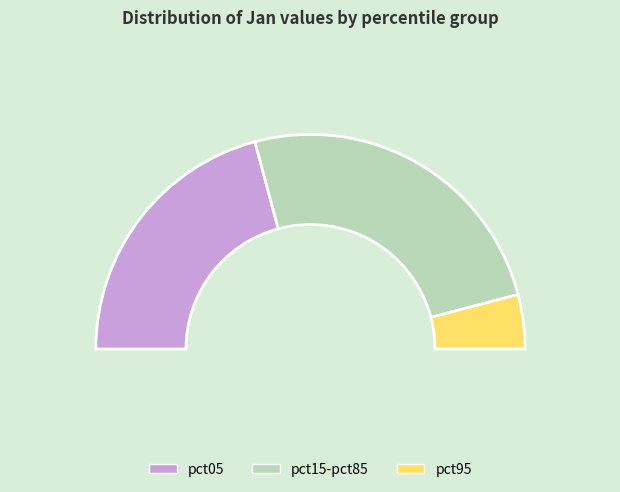

To the nearest percent, what percentage of the pie is pct95?

8%